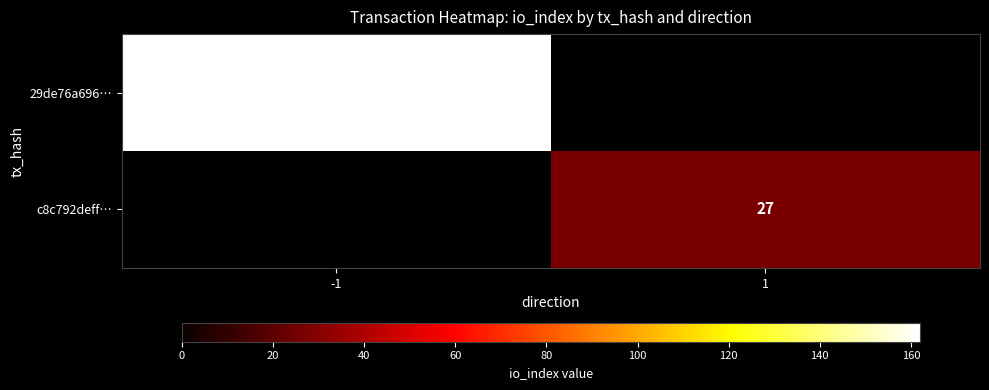

True or false: 29de76a696… has a value of 162 at -1.

True